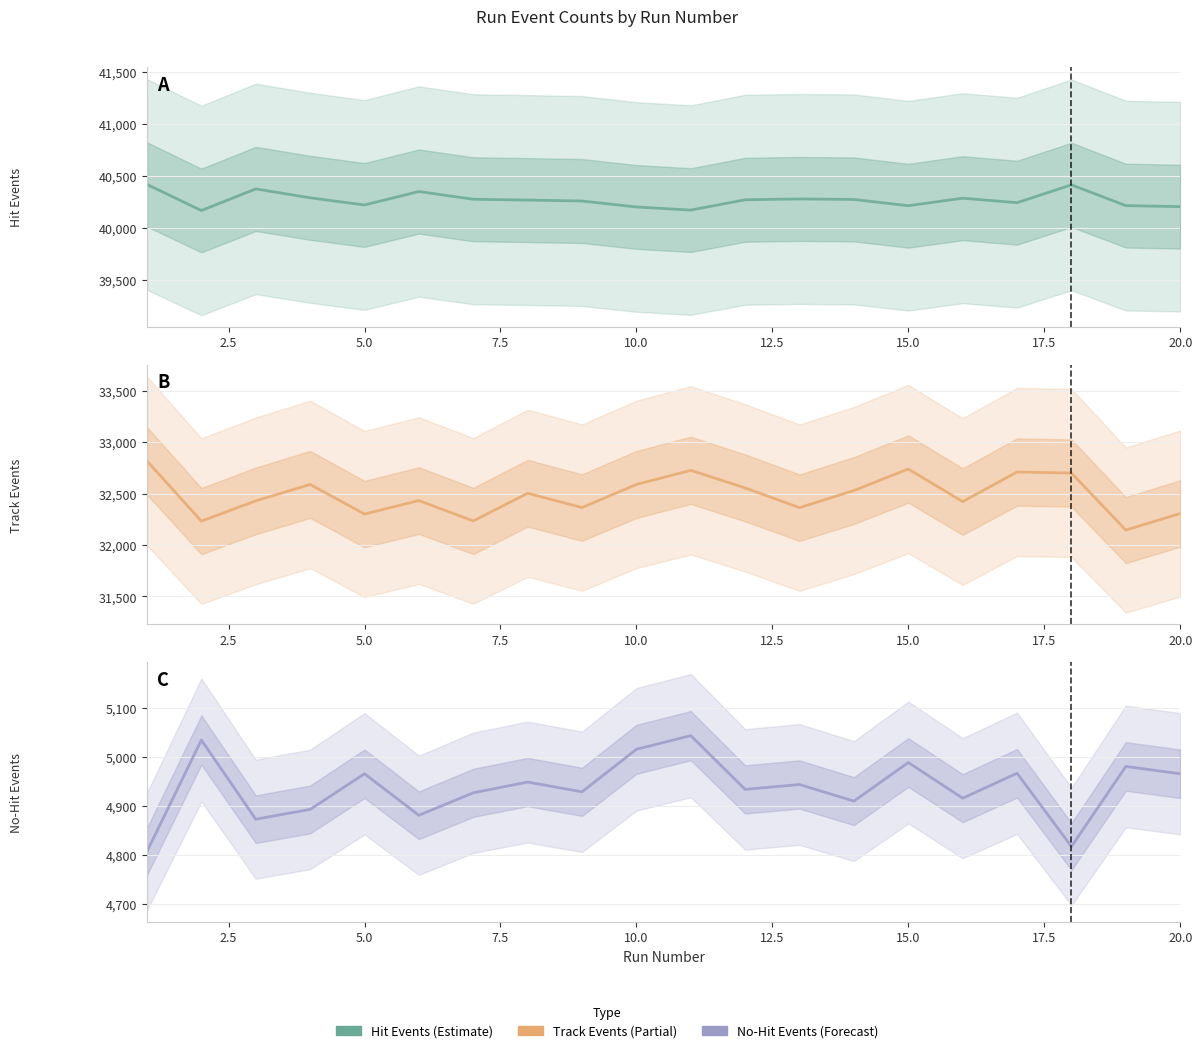

True or false: Track Events has more than 0 points higher than both neighbors.

True